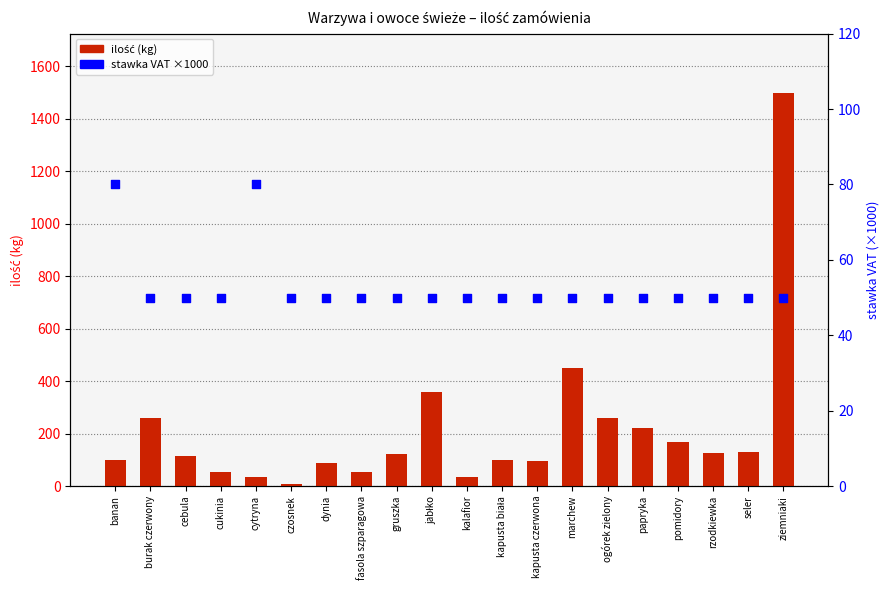

Is the value of stawka VAT ×1000 at cytryna greater than the value of ilość (kg) at pomidory?

No